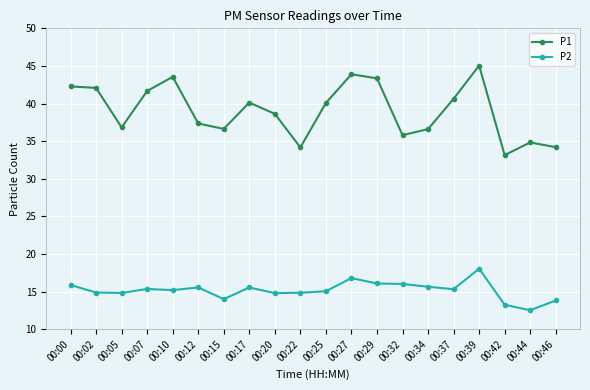

Is the value of P1 at 00:37 greater than the value of P2 at 00:27?

Yes